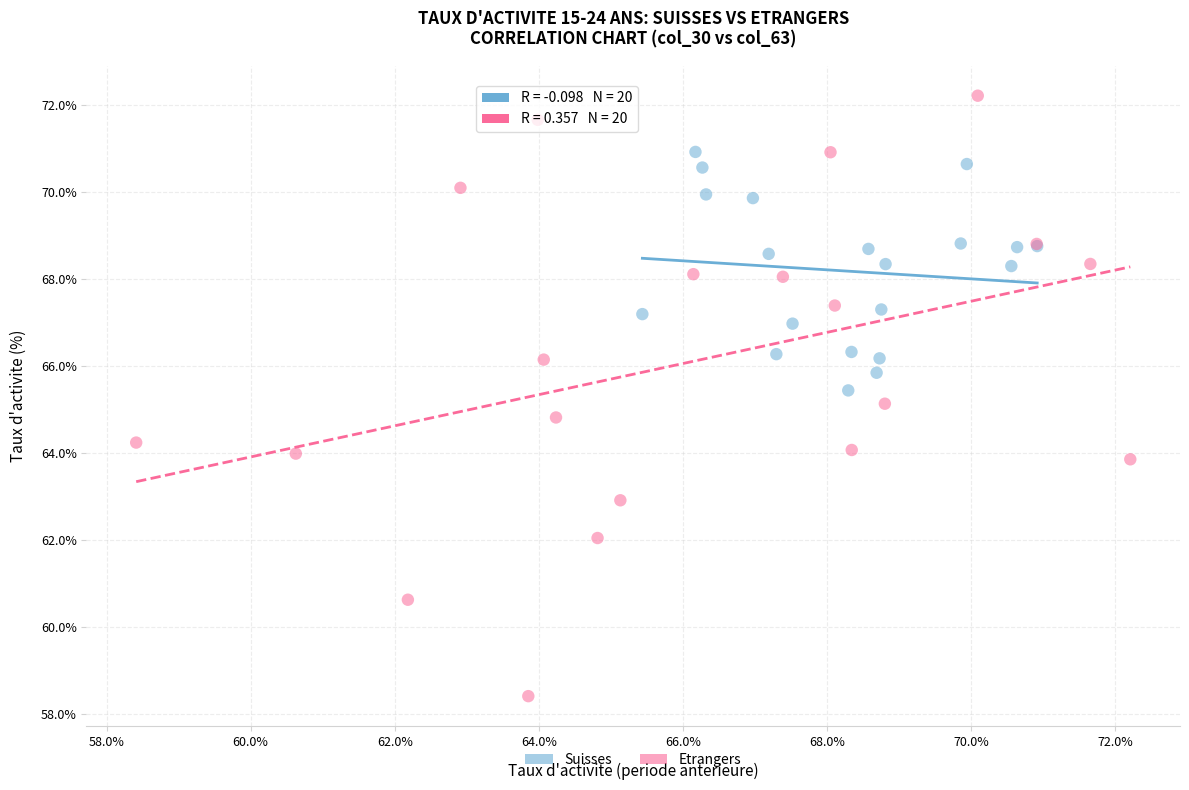

Which series contains the highest Y value?

Etrangers